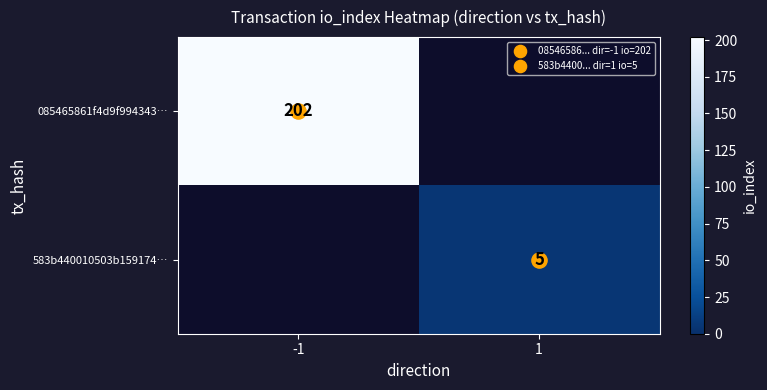

At how many categories does at least one series exceed 77?

1